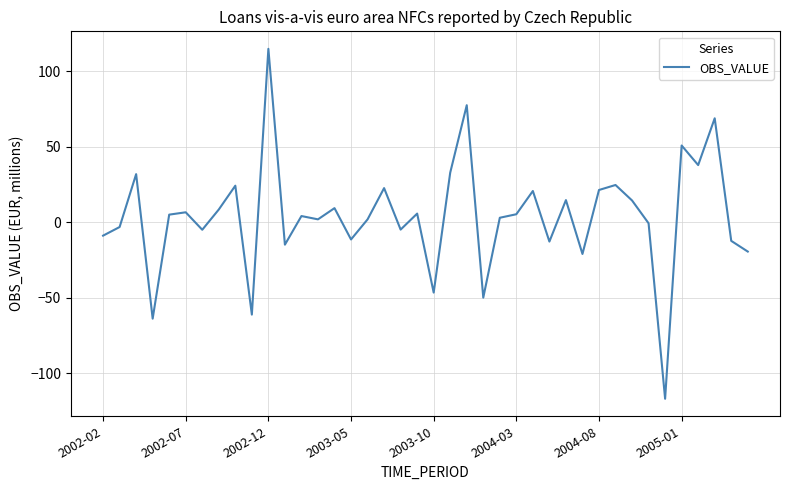

What is the difference between the maximum and minimum values?

231.5